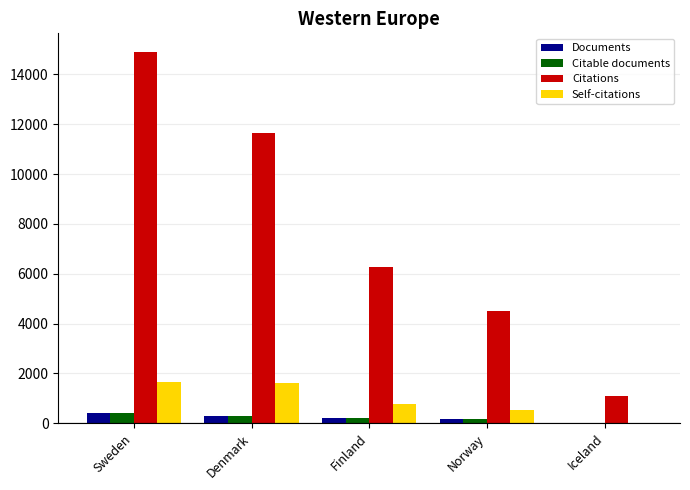

Which series changed the most between Sweden and Finland?

Citations